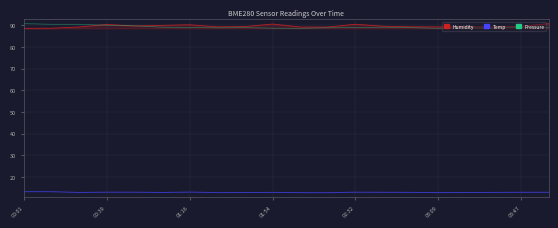

What is the greatest value displayed?

90.8